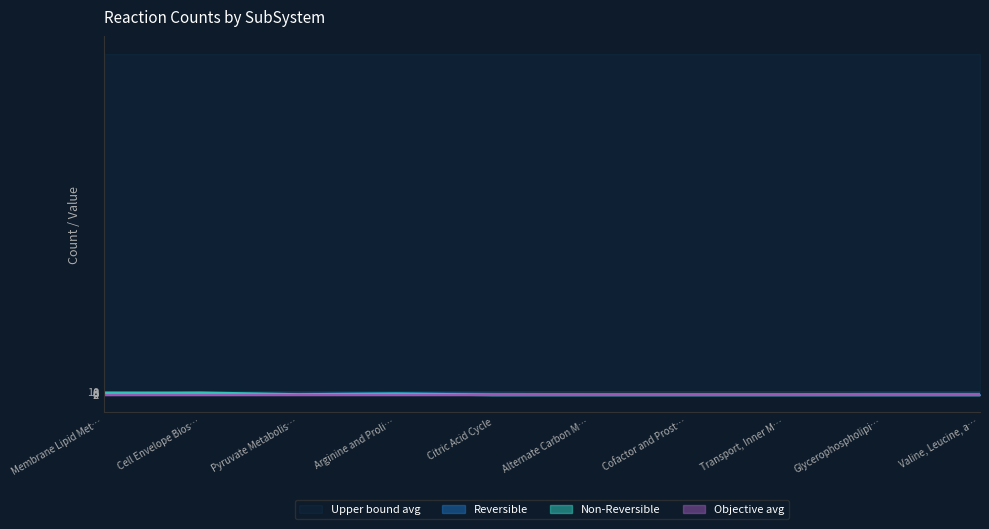

True or false: Upper bound avg has a value of 395 at Pyruvate Metabolis….

False